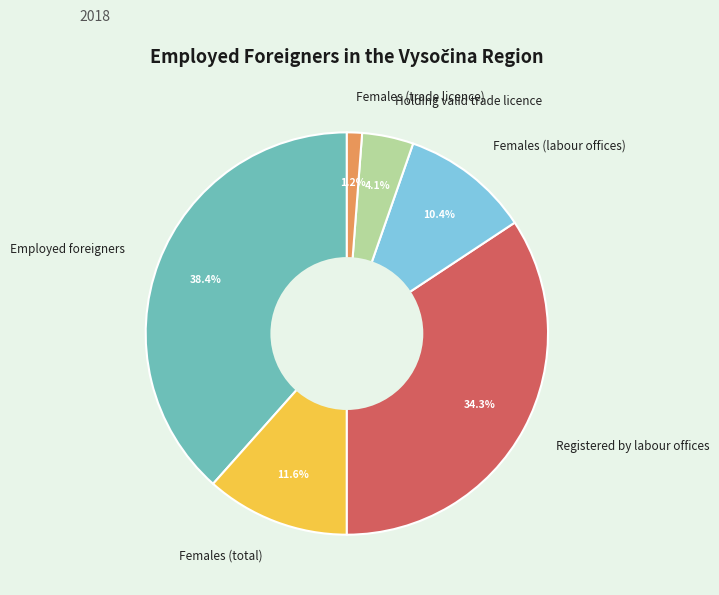

To the nearest percent, what is the average slice percentage?

17%